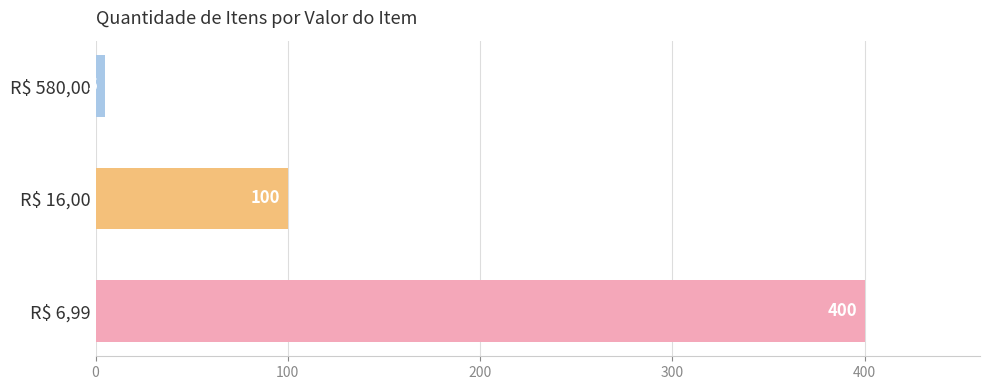

How many values are between 5 and 400?

3